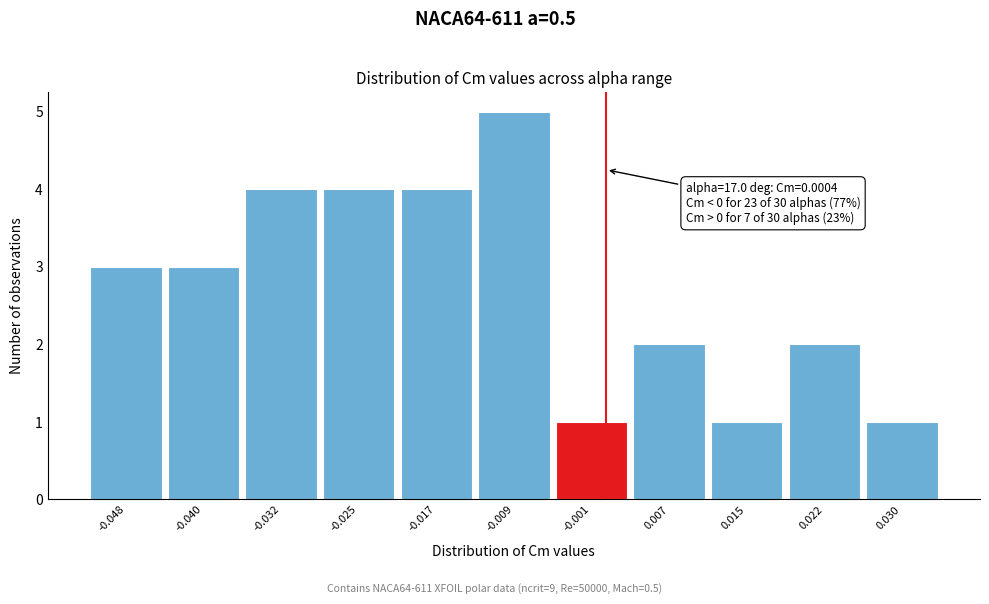

Over which range of the x-axis is the bar tallest?

-0.013 to -0.005